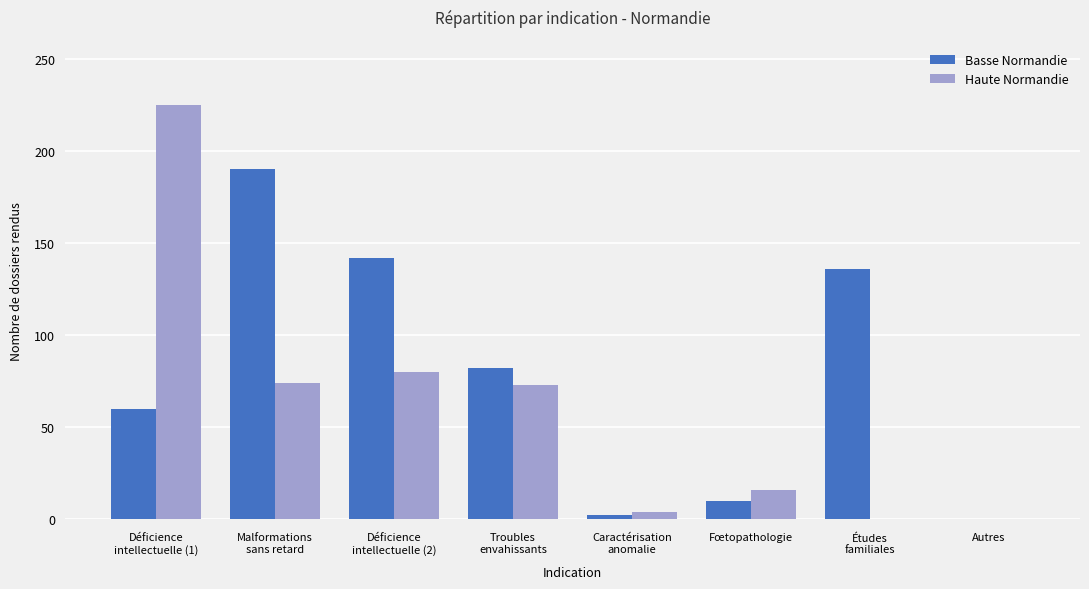

What are all the series names shown in the legend?

Basse Normandie, Haute Normandie